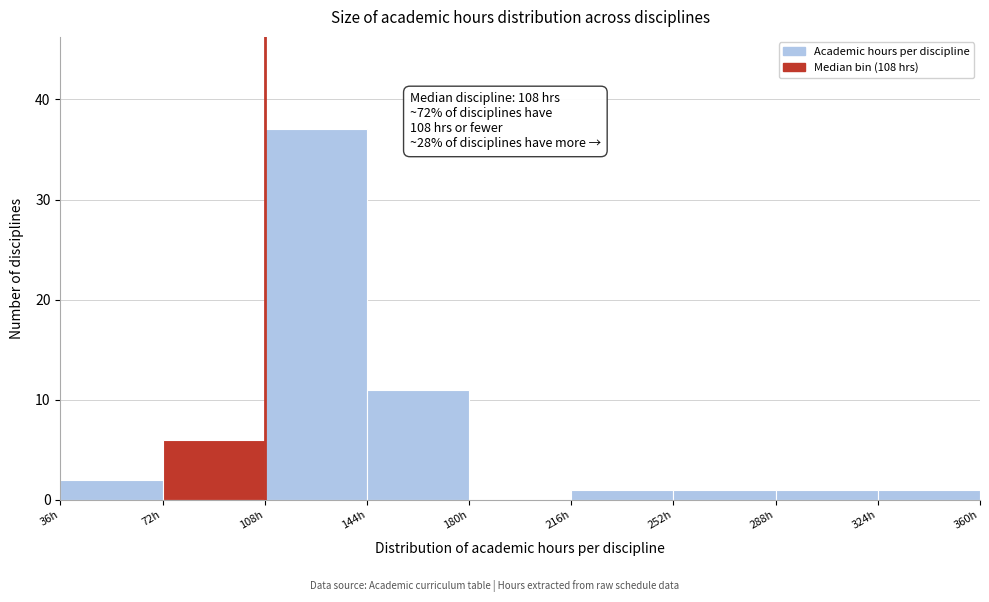

Over which range of the x-axis is the bar tallest?

108 to 144